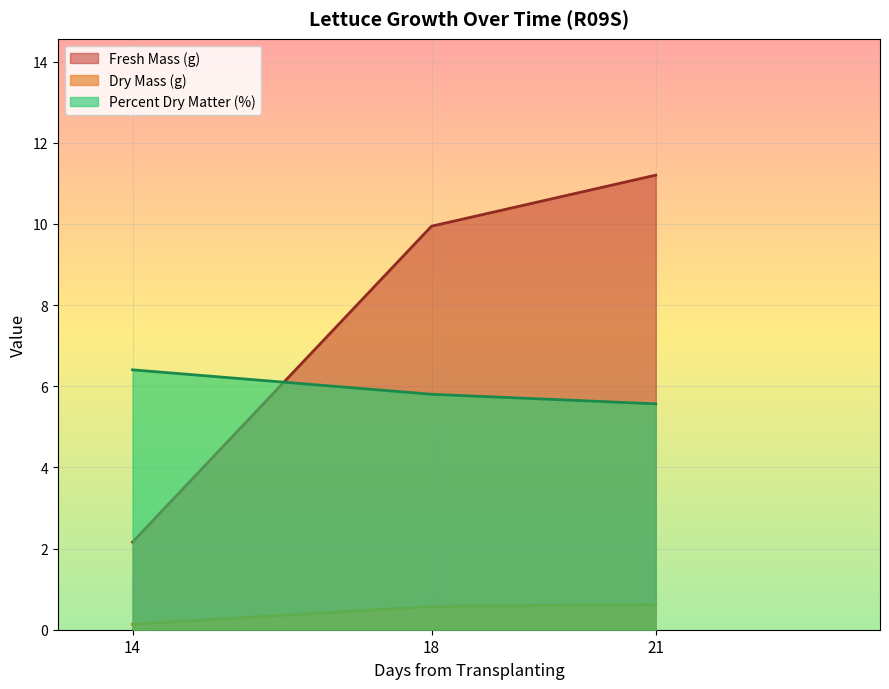

What are all the series names shown in the legend?

Fresh Mass (g), Dry Mass (g), Percent Dry Matter